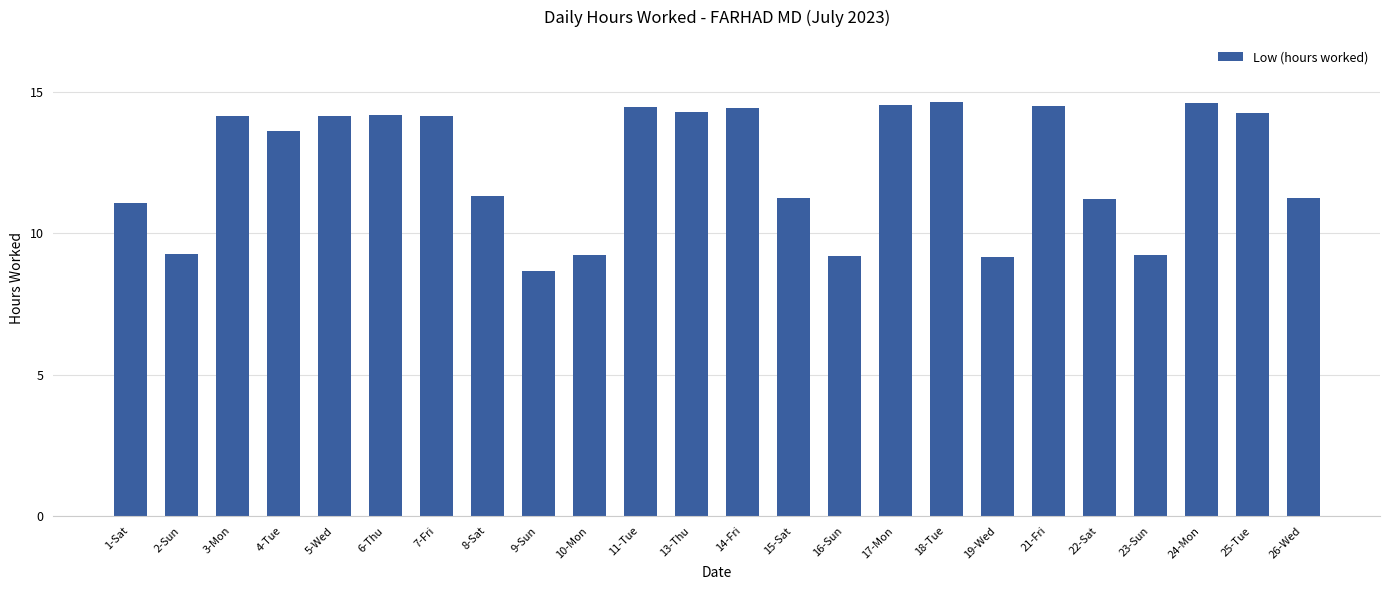

What is the label of the 6th bar from the left?

6-Thu